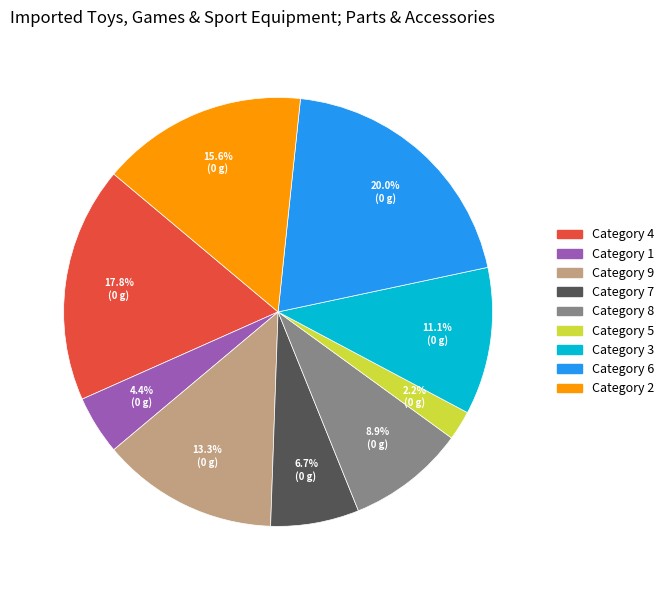

Is there a majority slice in this chart?

No